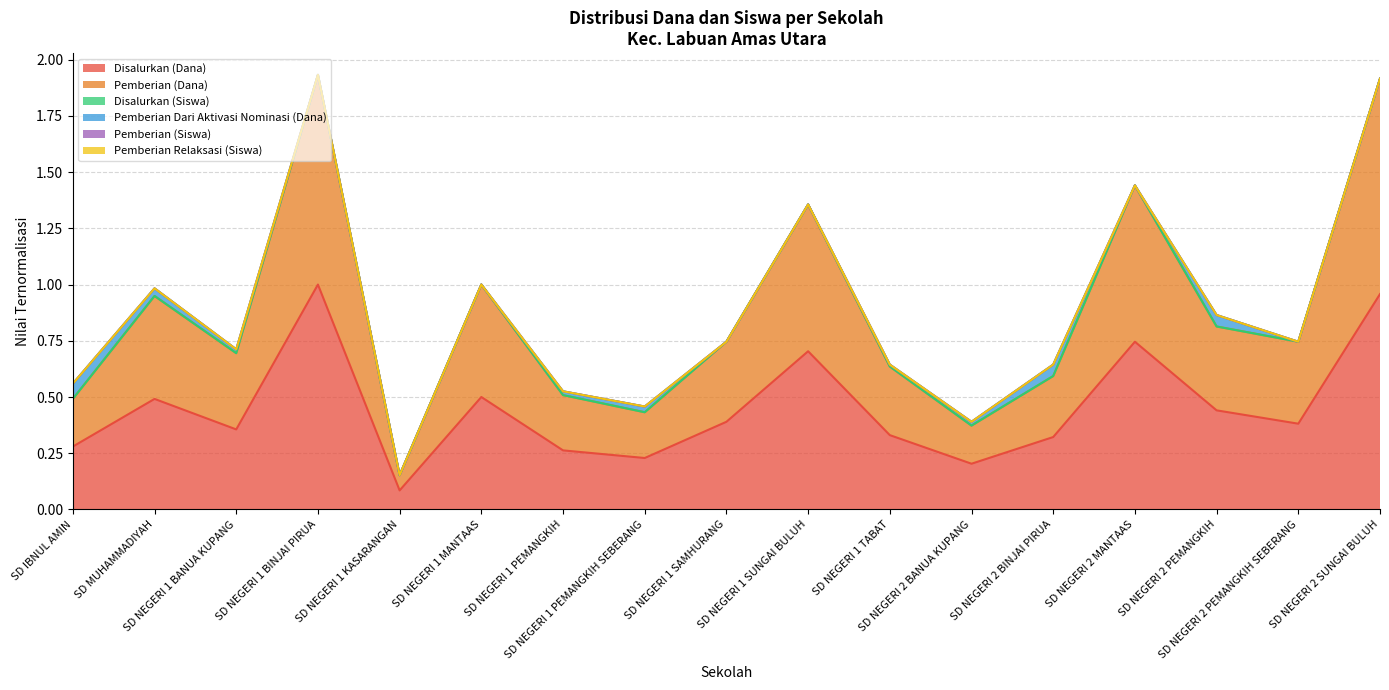

What is the spread (max minus min) of values at SD NEGERI 1 SUNGAI BULUH?

0.7